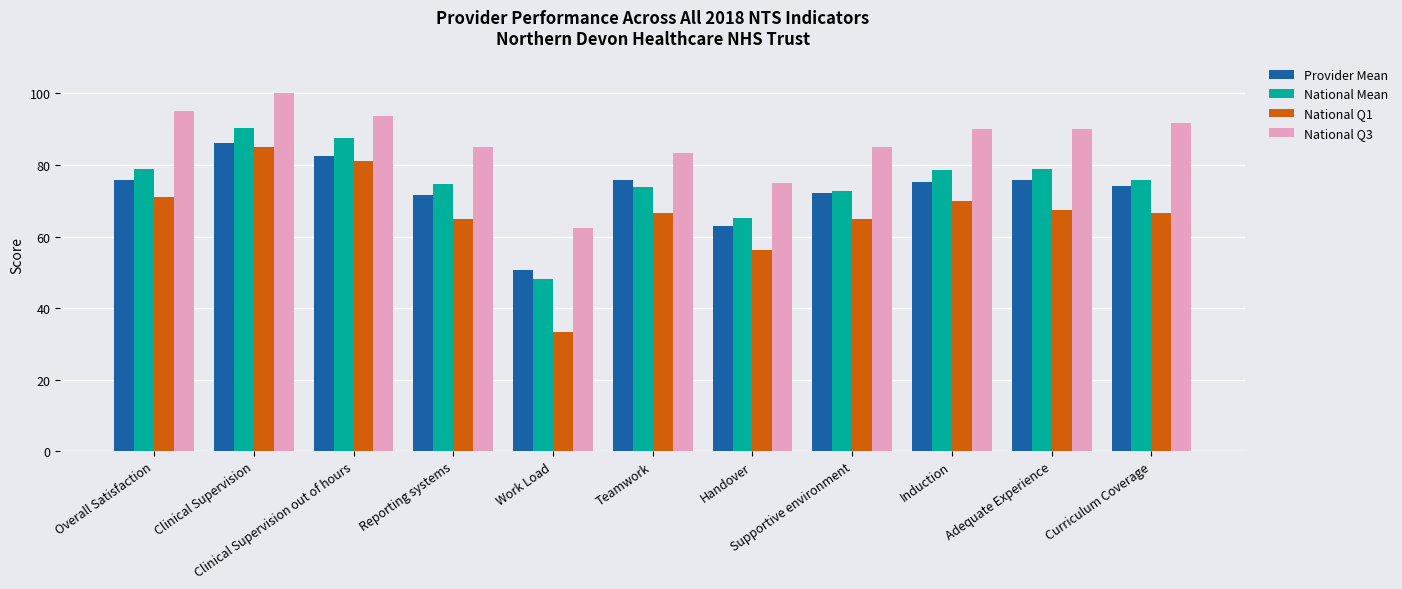

The value of National Mean at Clinical Supervision out of hours is 31.1. True or false?

False